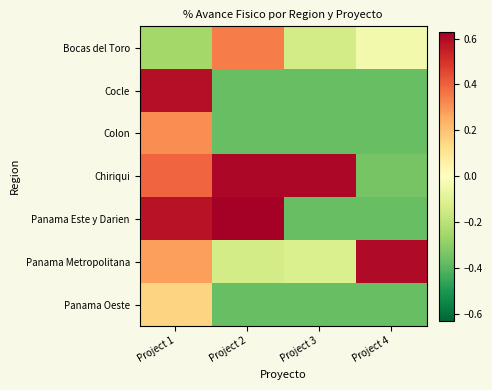

Which has a higher value, Project 1 or Project 2?

Project 2